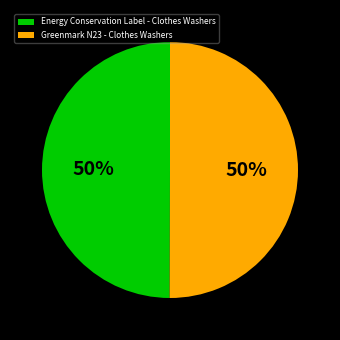

Do Energy Conservation Label - Clothes Washers and Greenmark N23 - Clothes Washers together represent more than half of the pie?

Yes